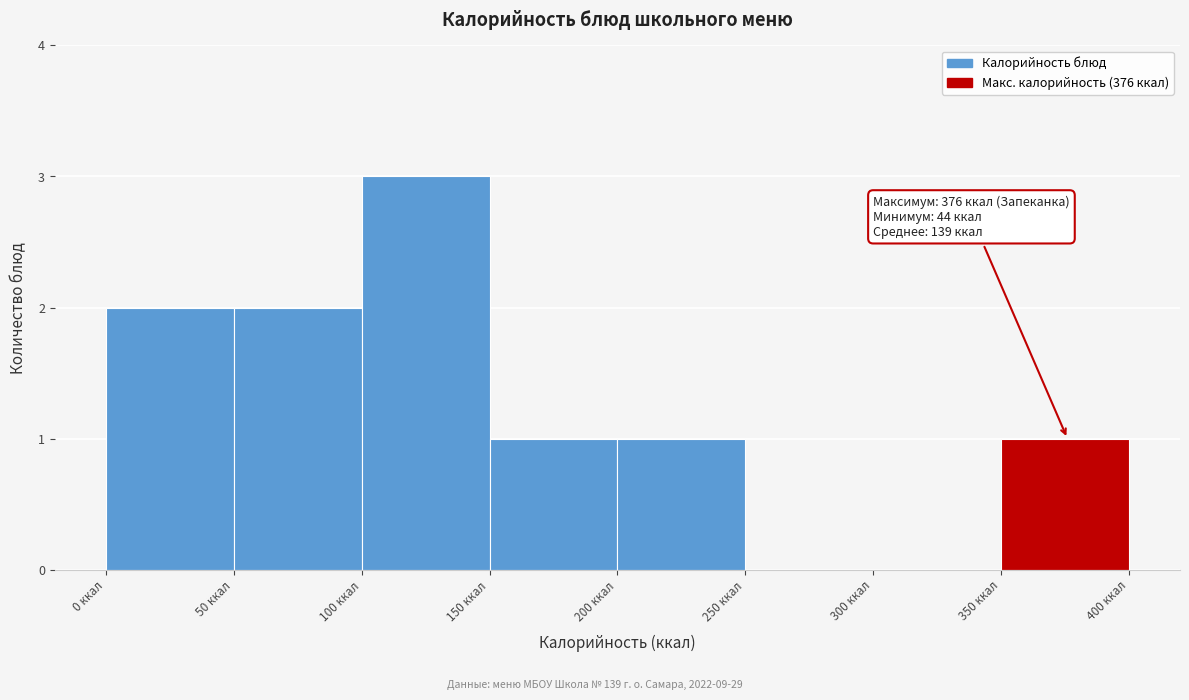

Which range on the x-axis has the tallest bar?

100 to 150